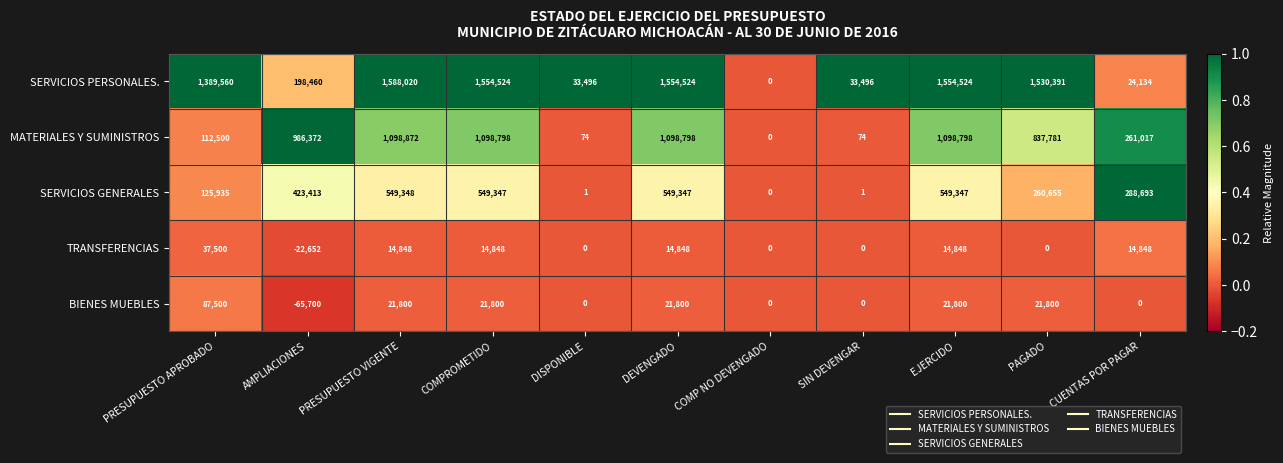

What is the difference between the second highest and minimum values in the SERVICIOS GENERALES series?

549347